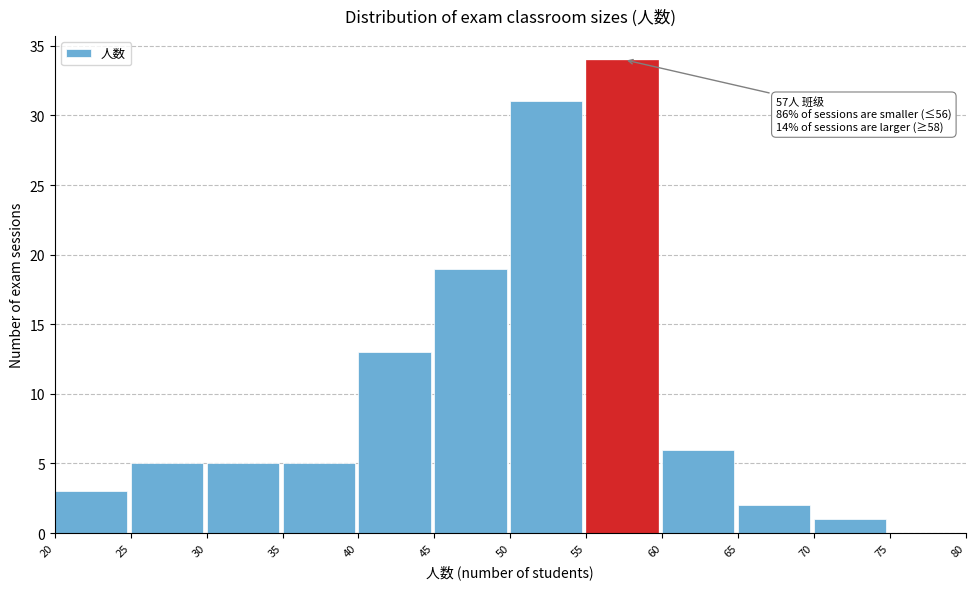

Over which range of the x-axis is the bar tallest?

55 to 60